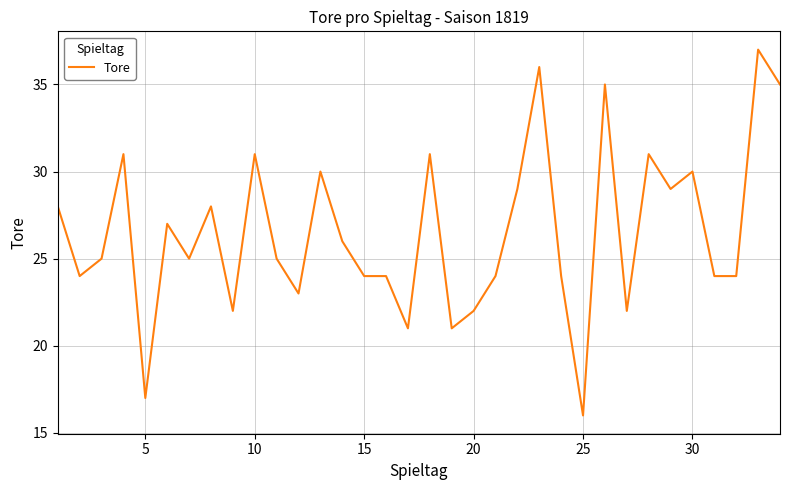

What is the minimum value shown in the chart?

16